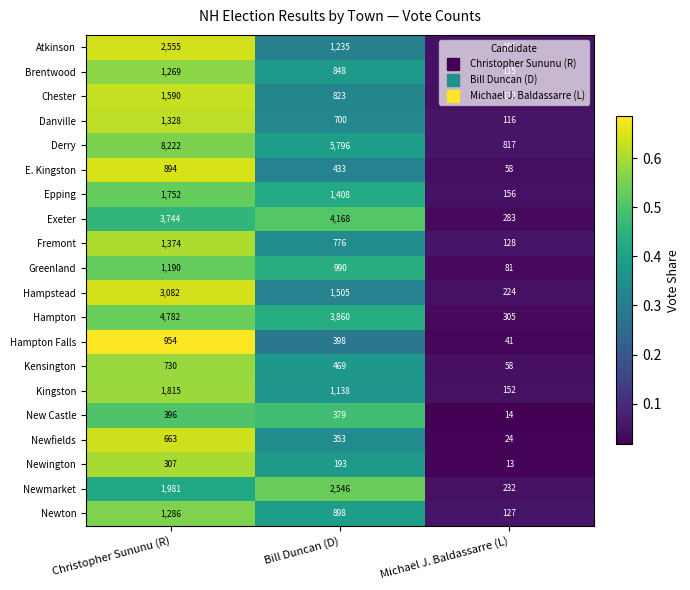

What is the minimum value for New Castle?

14